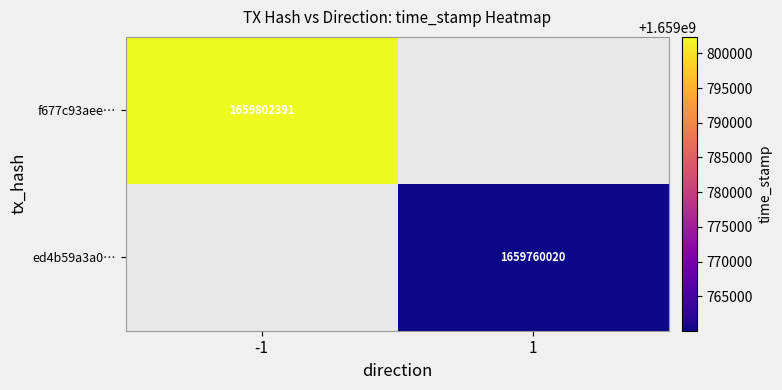

How many series are shown in this chart?

2